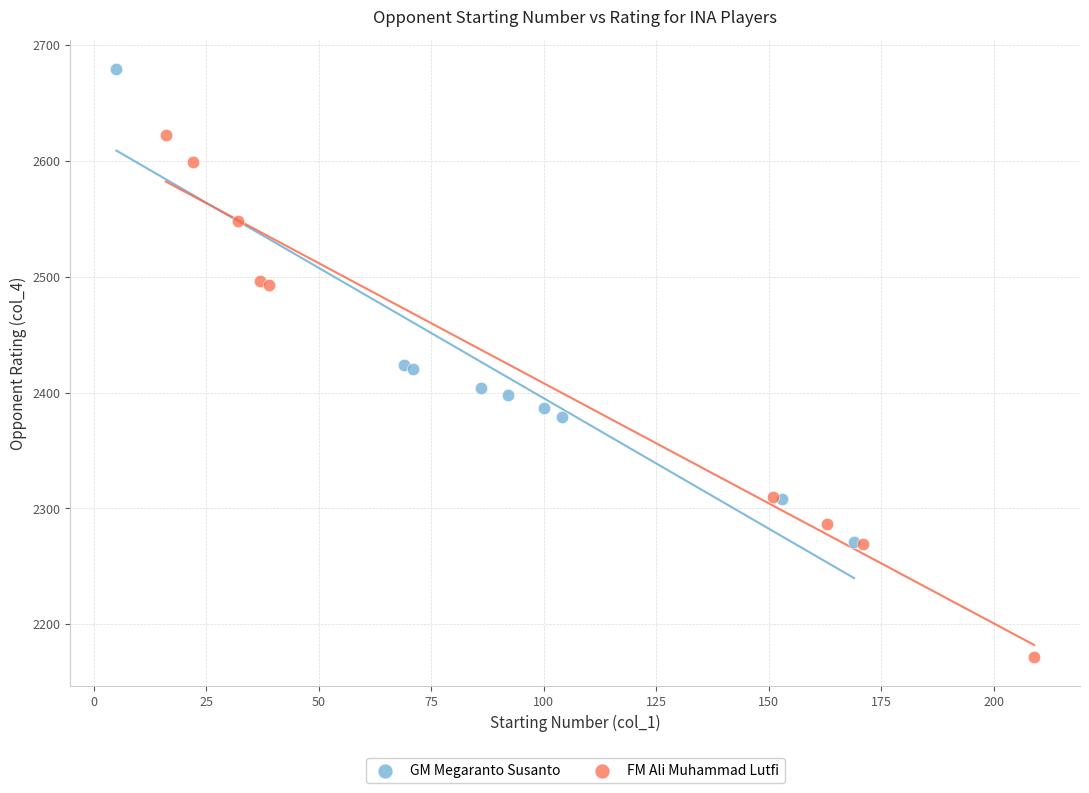

What are all the series names shown in the legend?

GM Megaranto Susanto, FM Ali Muhammad Lutfi